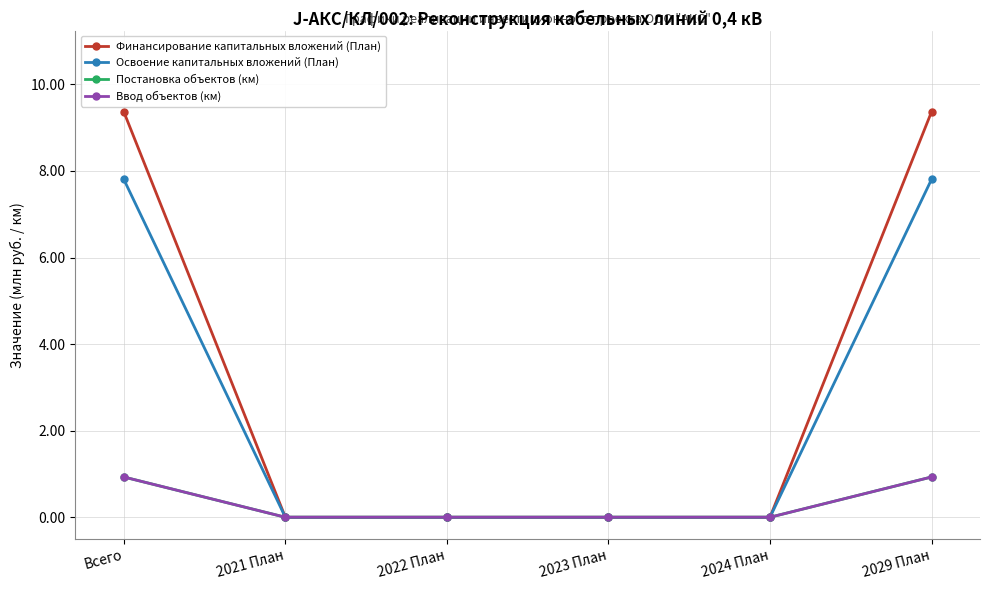

Is this an area chart (filled region under the line)?

No